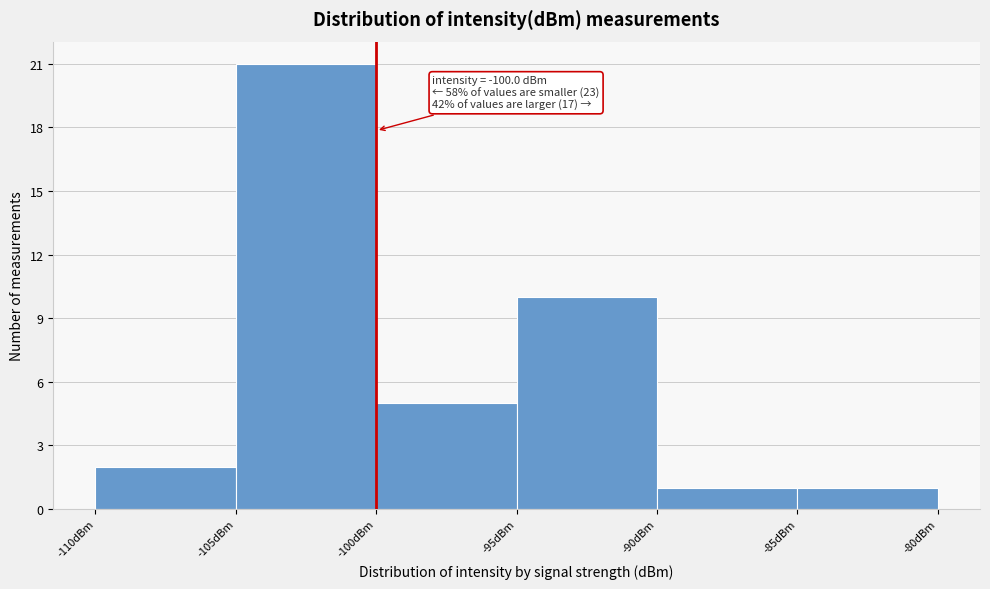

Over which range of the x-axis is the bar tallest?

-105 to -100